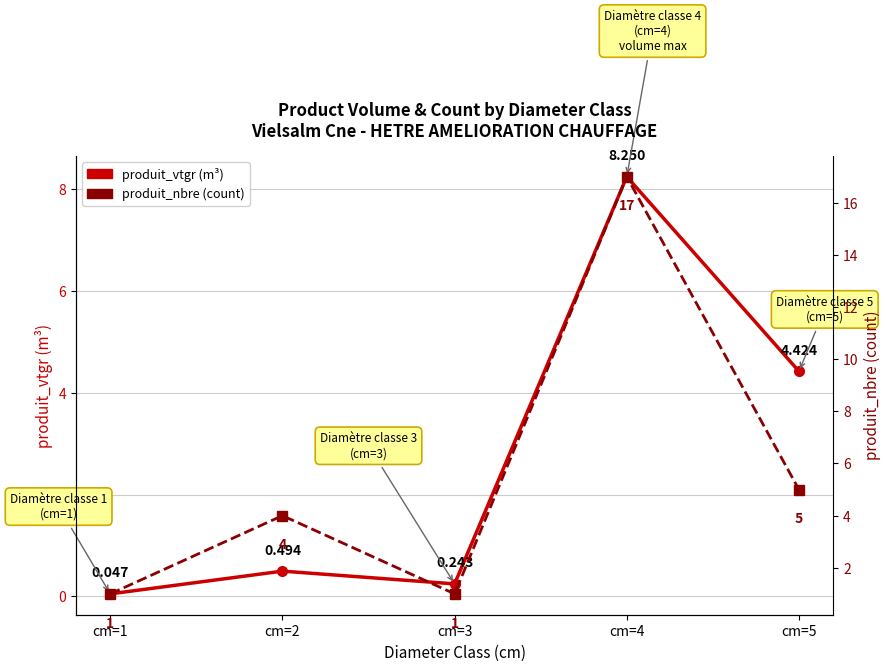

What are all the series names shown in the legend?

produit_vtgr (m³), produit_nbre (count)